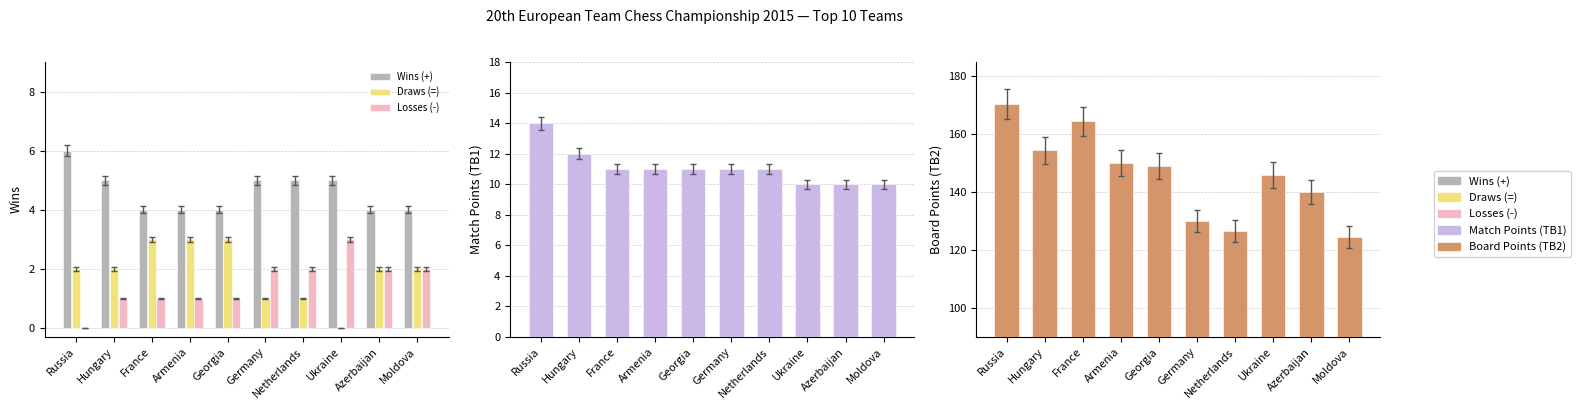

What is the sum of the Match Points (TB1) values at Germany and Ukraine?

21.0